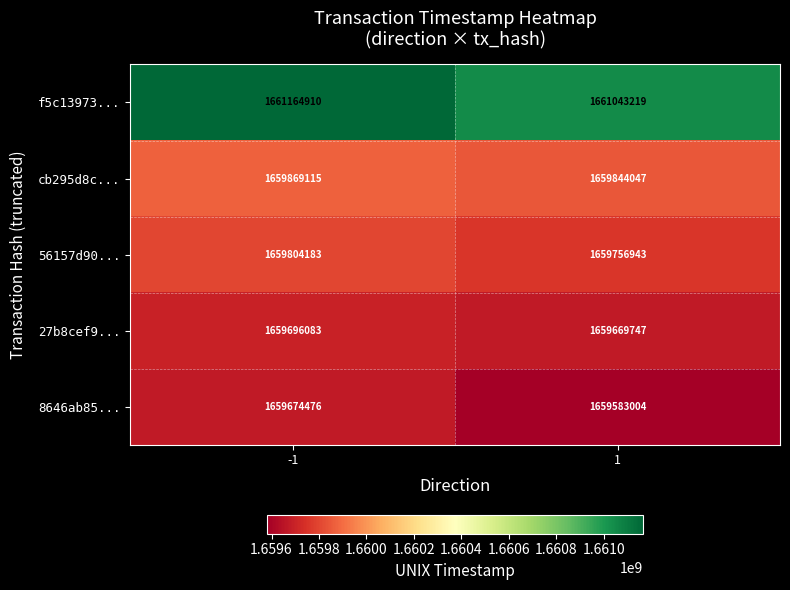

What value does the 8646ab85... series have at -1, to the nearest 10?

1659674480